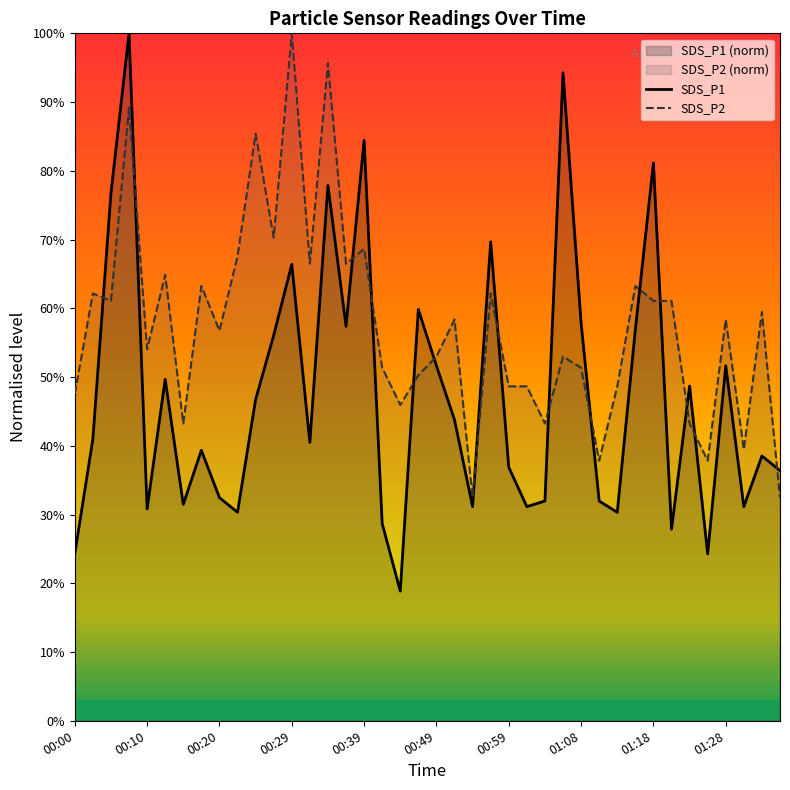

How many values in the SDS_P2 series are below 58?

20